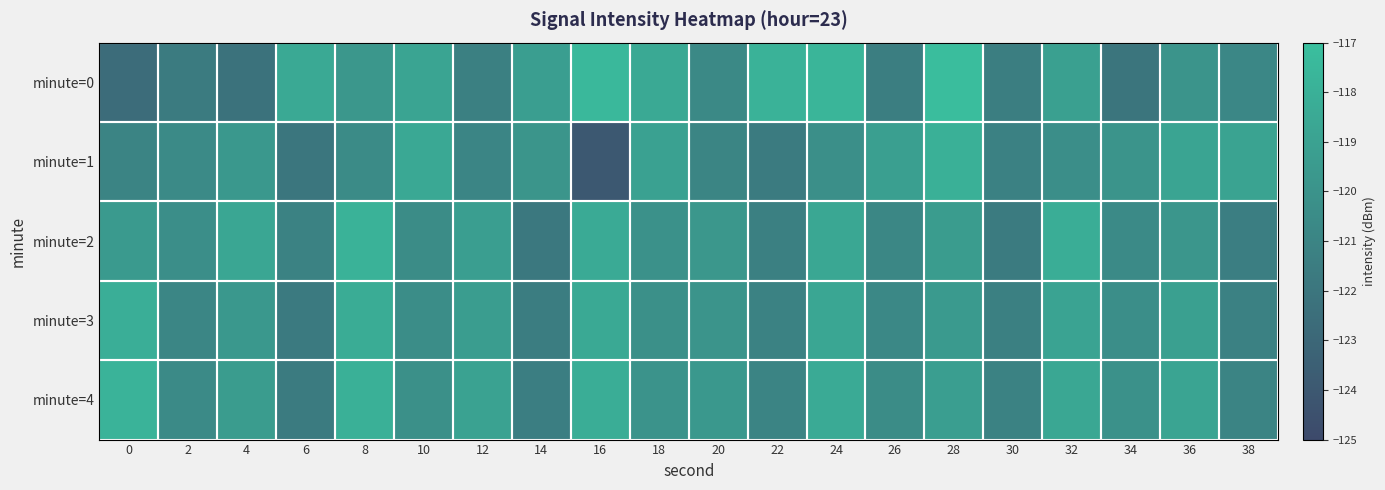

Reading right to left, extract all data points from this chart.

minute=0: 38=-120.8	36=-119.9	34=-122.0	32=-119.1	30=-121.4	28=-117.1	26=-121.4	24=-117.7	22=-117.9	20=-120.6	18=-118.5	16=-117.5	14=-119.2	12=-121.3	10=-118.8	8=-119.7	6=-118.5	4=-122.2	2=-121.6	0=-122.6
minute=1: 38=-118.9	36=-118.8	34=-119.9	32=-120.3	30=-121.2	28=-118.0	26=-119.1	24=-120.2	22=-121.6	20=-120.9	18=-119.0	16=-124.0	14=-119.9	12=-120.9	10=-118.5	8=-120.5	6=-122.0	4=-119.6	2=-120.6	0=-121.0
minute=2: 38=-121.4	36=-119.8	34=-120.6	32=-118.2	30=-121.6	28=-119.4	26=-120.8	24=-118.6	22=-121.3	20=-119.7	18=-120.1	16=-118.4	14=-121.8	12=-119.2	10=-120.5	8=-117.9	6=-121.1	4=-118.7	2=-120.3	0=-119.5
minute=3: 38=-121.2	36=-119.1	34=-120.3	32=-118.9	30=-121.3	28=-119.5	26=-120.7	24=-118.7	22=-121.1	20=-119.9	18=-120.2	16=-118.5	14=-121.5	12=-119.3	10=-120.4	8=-118.3	6=-121.7	4=-119.6	2=-120.9	0=-118.1
minute=4: 38=-121.0	36=-118.8	34=-120.1	32=-118.6	30=-121.1	28=-119.2	26=-120.5	24=-118.4	22=-121.0	20=-119.6	18=-120.0	16=-118.2	14=-121.4	12=-119.0	10=-120.2	8=-118.0	6=-121.6	4=-119.4	2=-120.6	0=-117.8